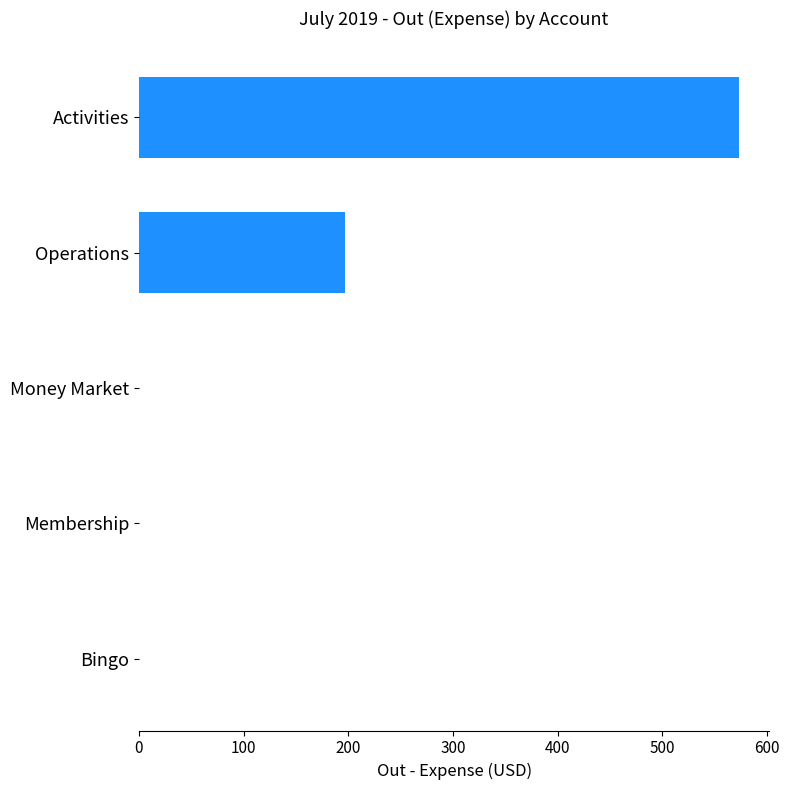

Reading bottom to top, transcribe all the data shown in this chart.

Bingo=0.0	Membership=0.0	Money Market=0.0	Operations=196.6	Activities=573.4